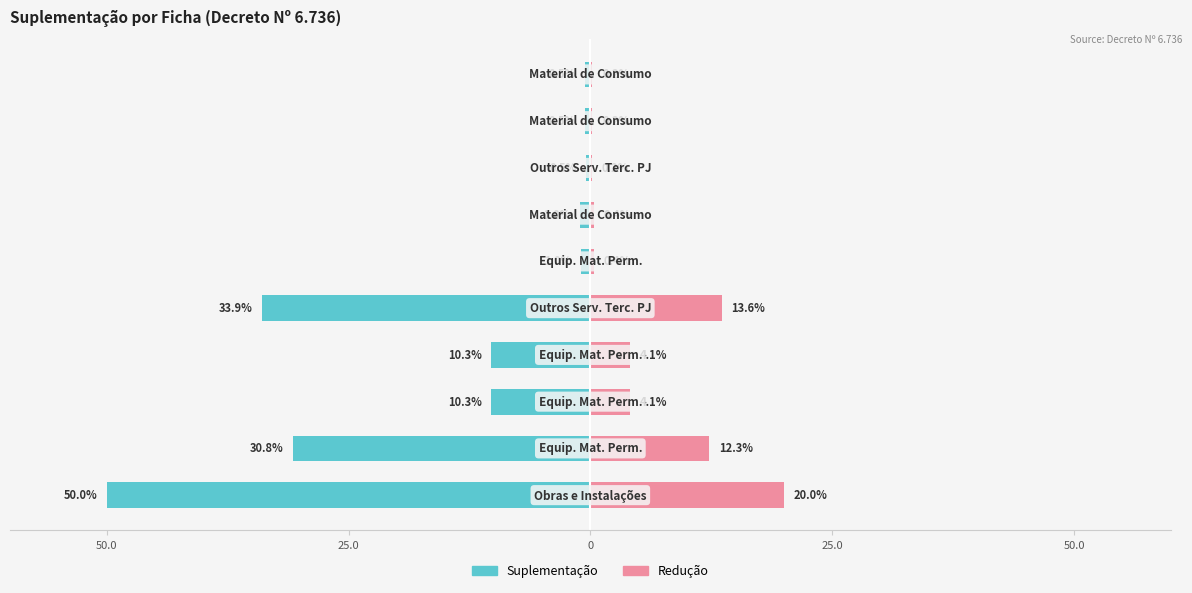

Between 7 and 8, which series saw the biggest shift?

Suplementação